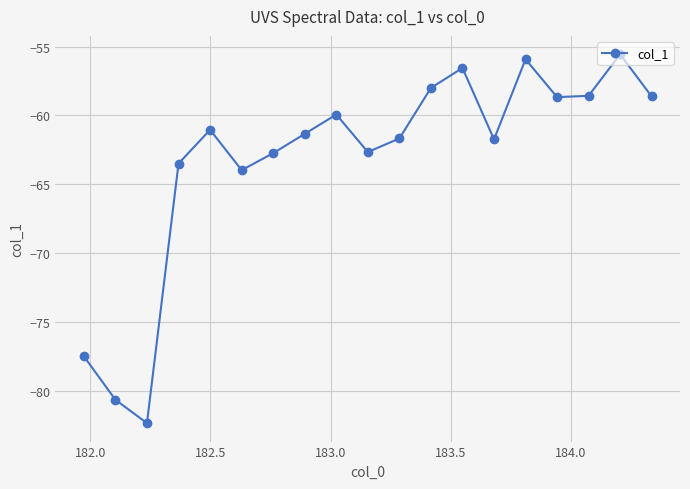

What is the greatest value displayed?

-55.6